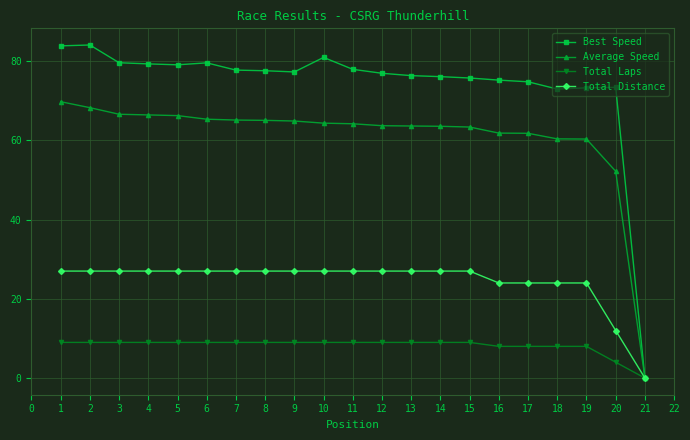

What is the spread (max minus min) of values at 14?

67.1